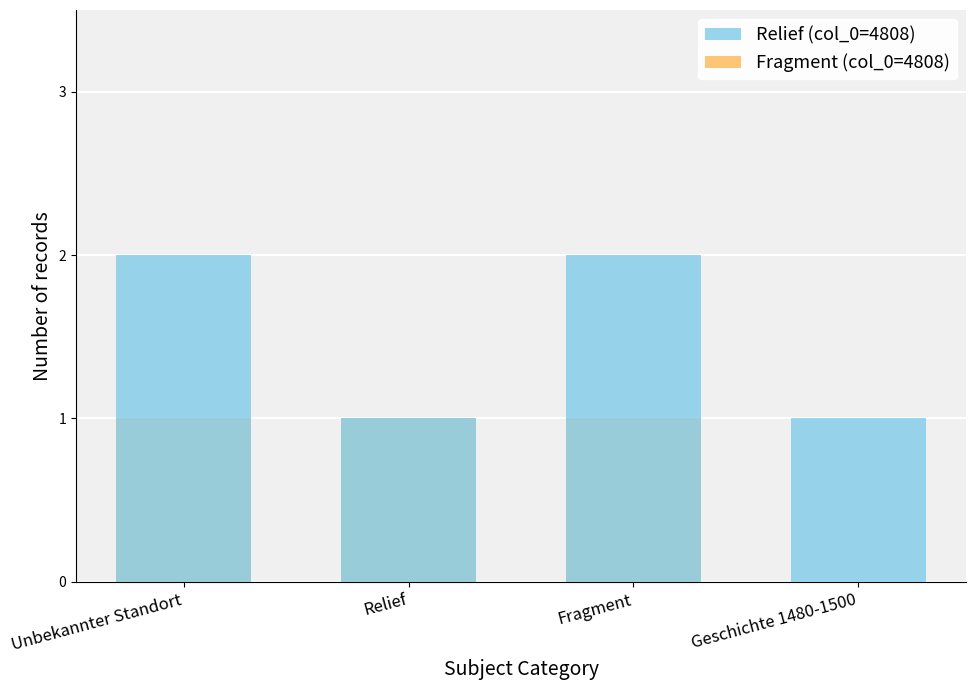

Where is Relief (col_0=4808) nearest to the value 1?

Relief